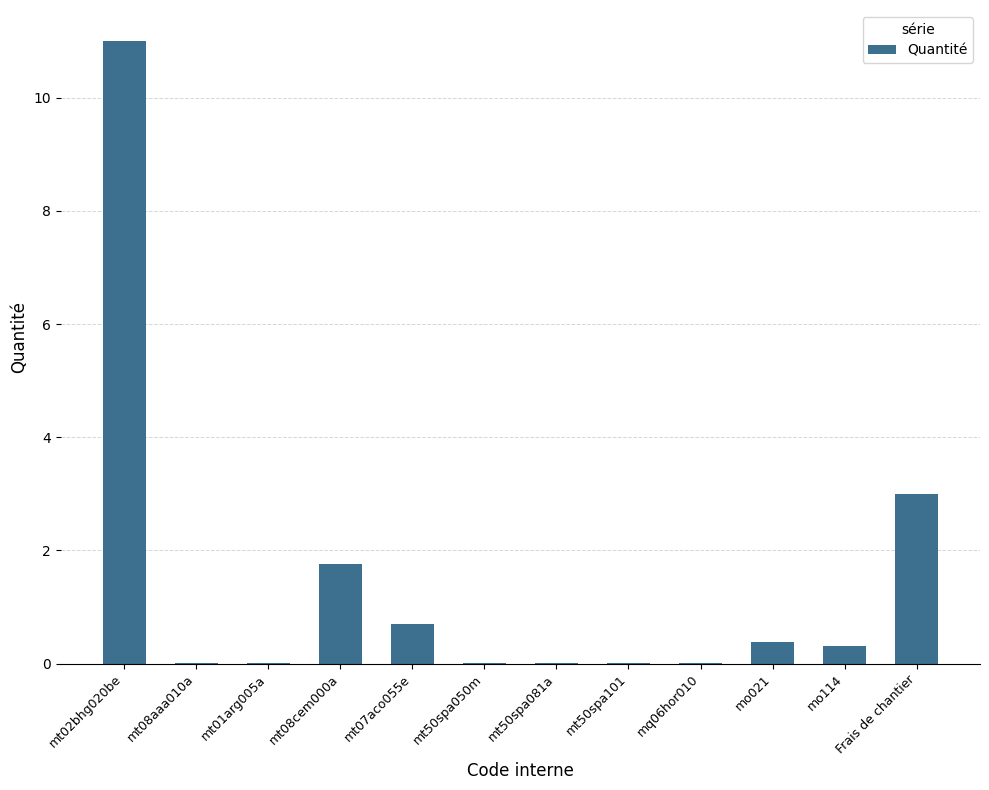

What is the maximum value shown in the chart?

11.0